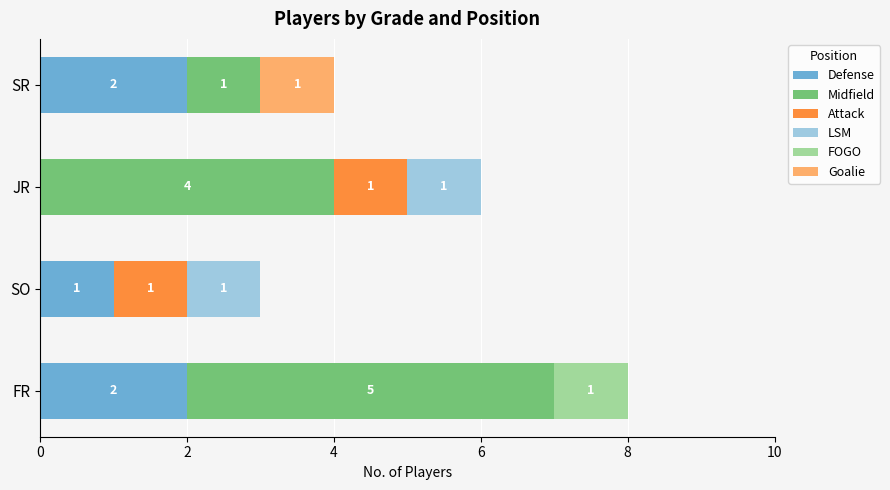

True or false: Defense has a value of -1 at JR.

False